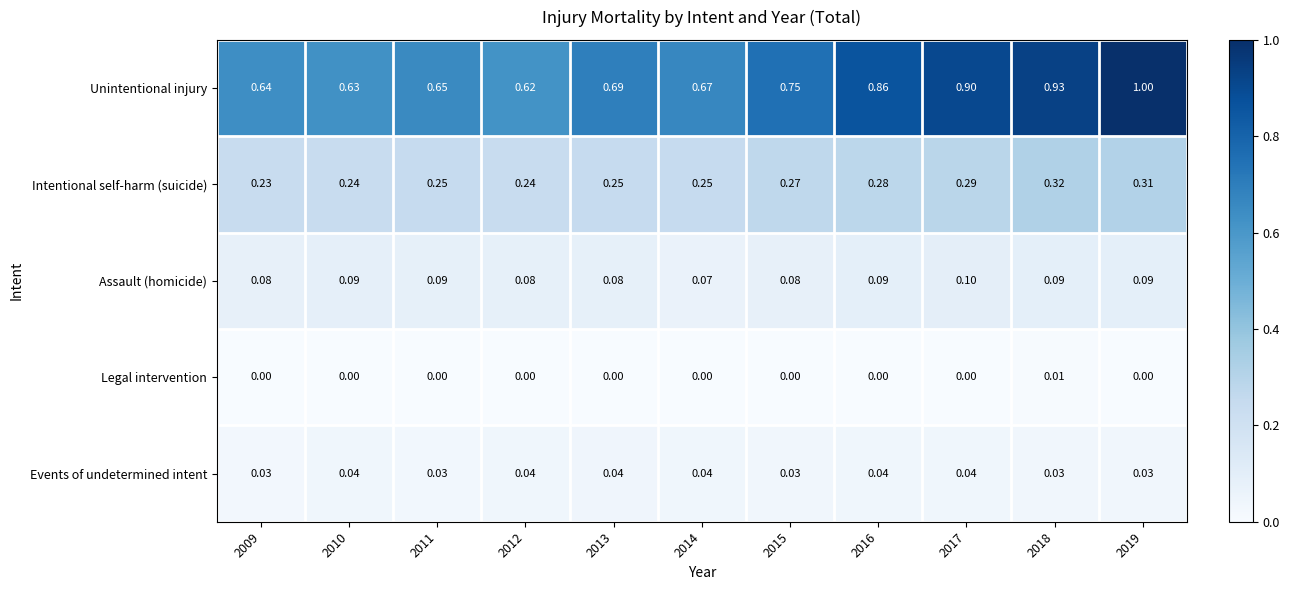

Rank the series at 2016 from highest to lowest value.

Unintentional injury, Intentional self-harm (suicide), Assault (homicide), Events of undetermined intent, Legal intervention